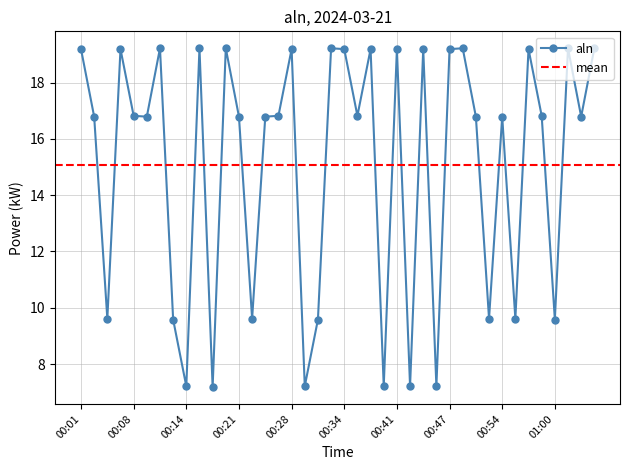

Is this an area chart (filled region under the line)?

No